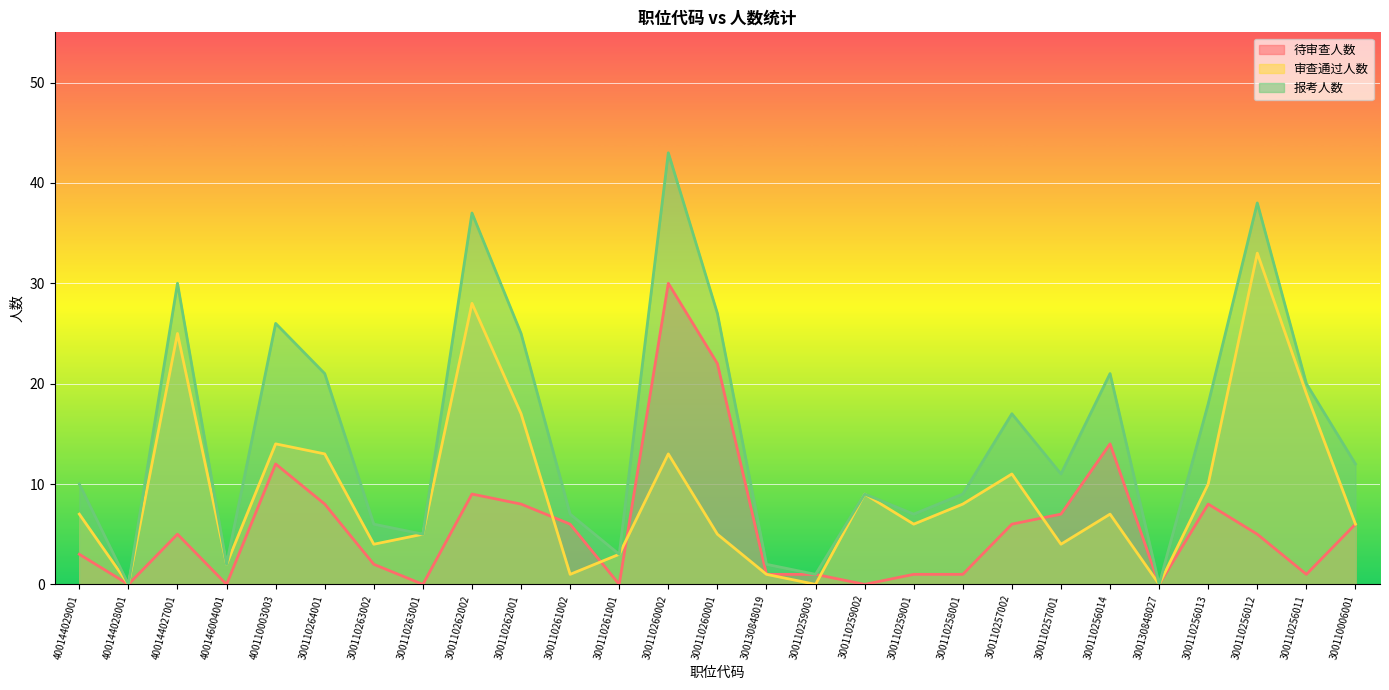

What is the label of the 14th point from the left?

300110260001